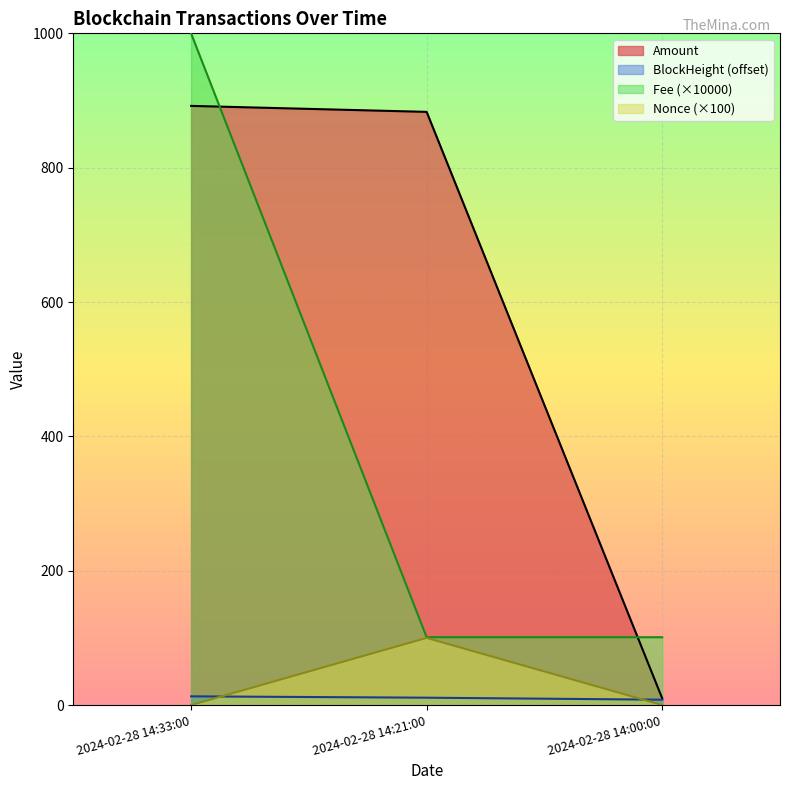

At 2024-02-28 14:00:00, list the series in order from largest to smallest.

Fee, Amount, BlockHeight, Nonce